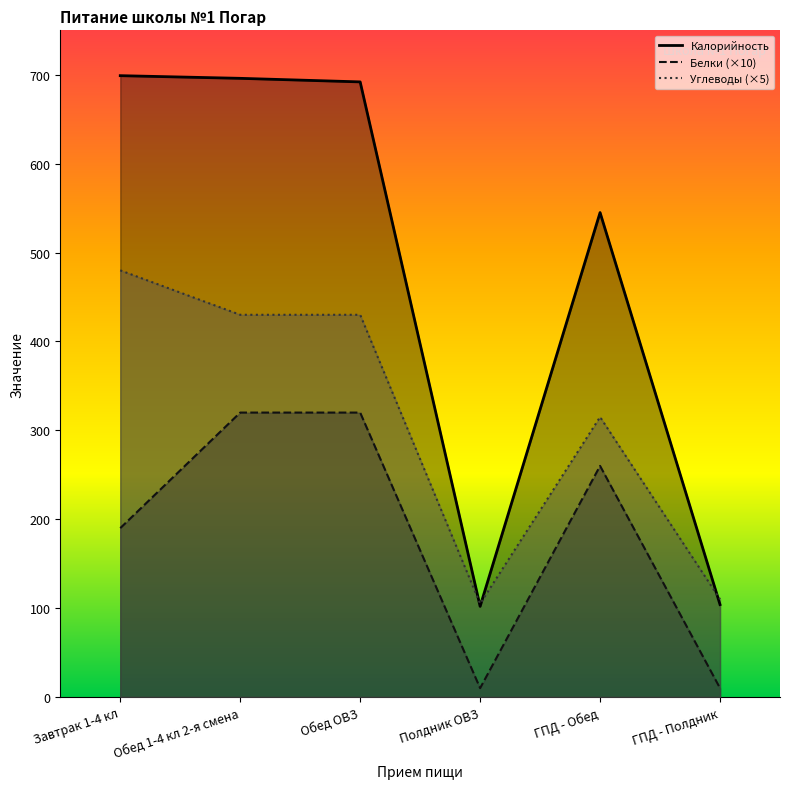

Reading left to right, what are all the values shown in this chart?

Калорийность: Завтрак 1-4 кл=699	Обед 1-4 кл 2-я смена=696	Обед ОВЗ=692	Полдник ОВЗ=102	ГПД - Обед=545	ГПД - Полдник=104
Белки: Завтрак 1-4 кл=190	Обед 1-4 кл 2-я смена=320	Обед ОВЗ=320	Полдник ОВЗ=10	ГПД - Обед=260	ГПД - Полдник=10
Углеводы: Завтрак 1-4 кл=480	Обед 1-4 кл 2-я смена=430	Обед ОВЗ=430	Полдник ОВЗ=105	ГПД - Обед=315	ГПД - Полдник=110